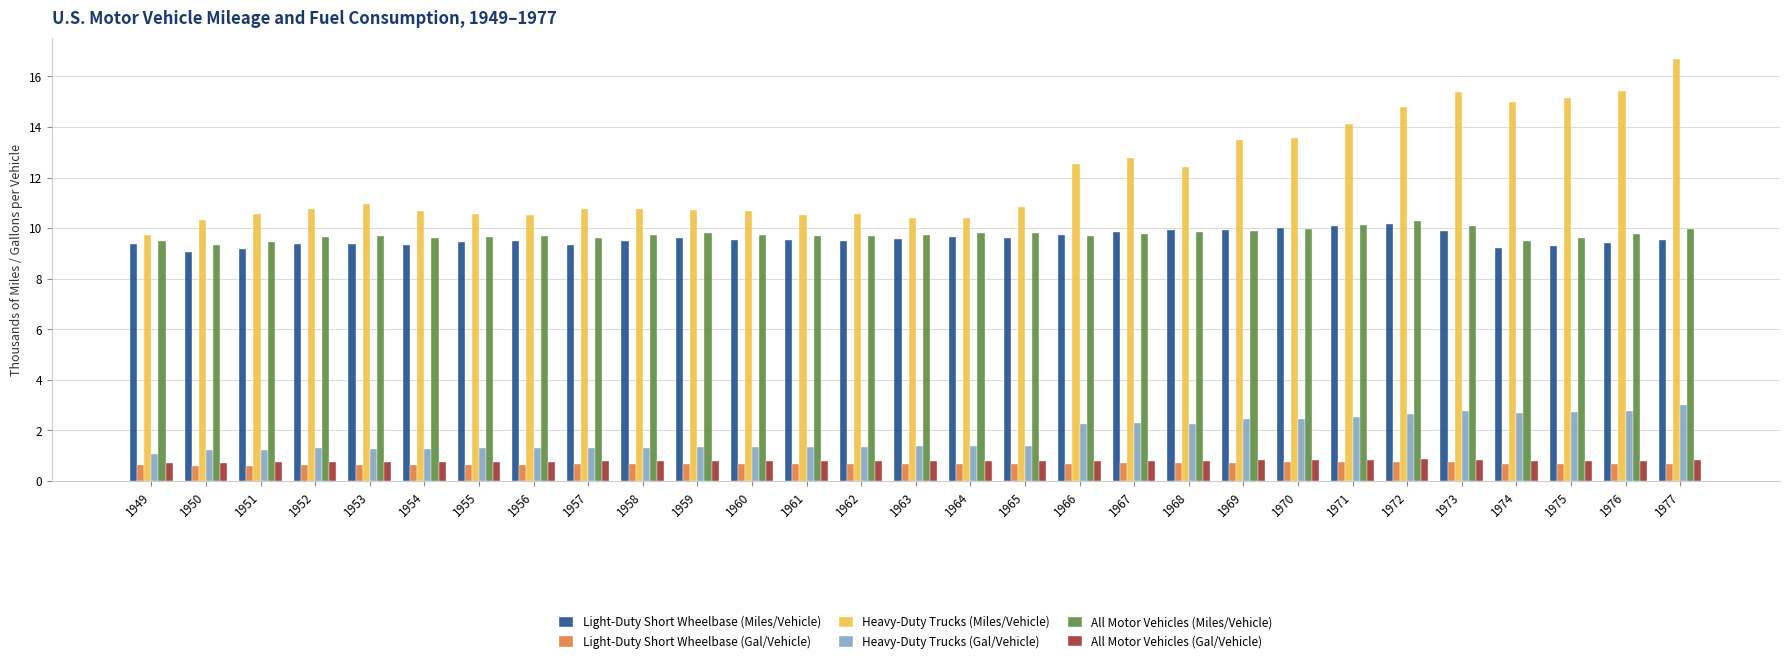

Which series changed the most between 1966 and 1974?

Heavy-Duty Trucks (Miles/Vehicle)